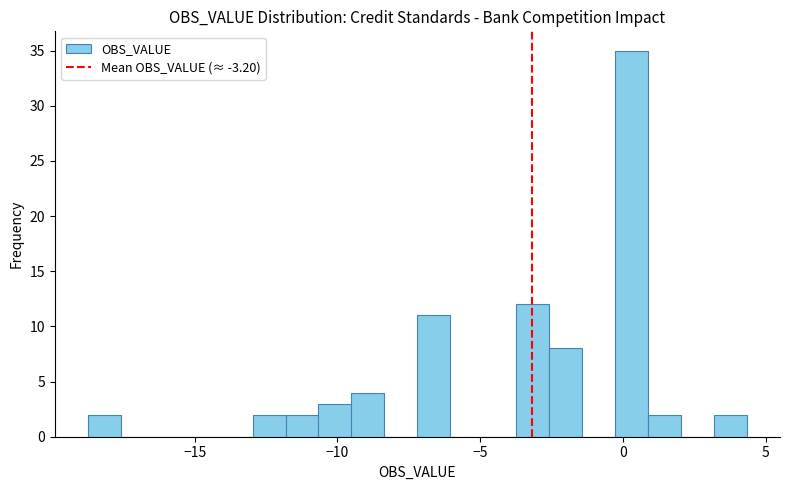

Around what value on the x-axis is the tallest bar? Give the approximate position of its centre, as read against the axis.

0.5